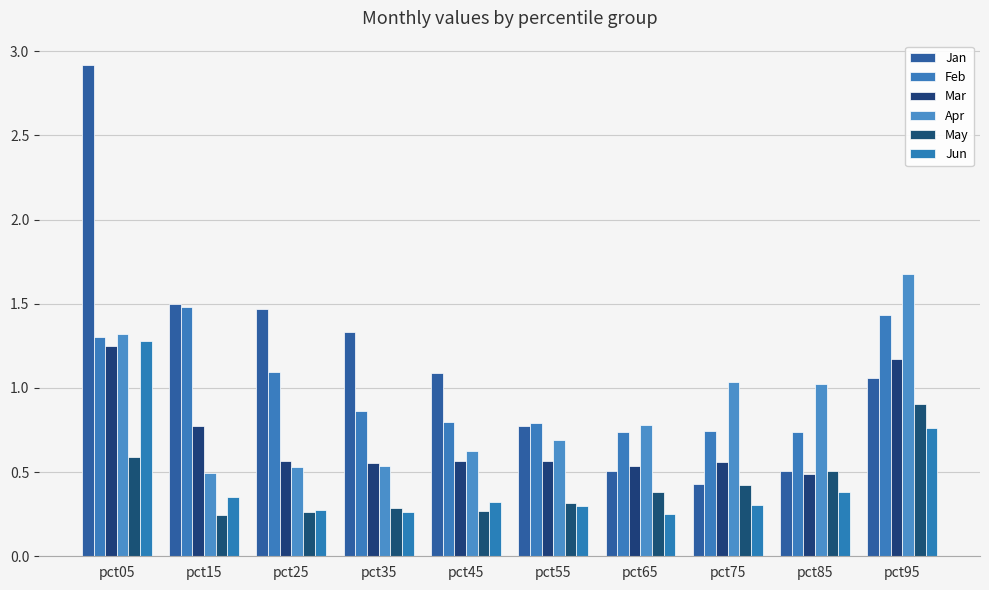

What are all the series names shown in the legend?

Jan, Feb, Mar, Apr, May, Jun